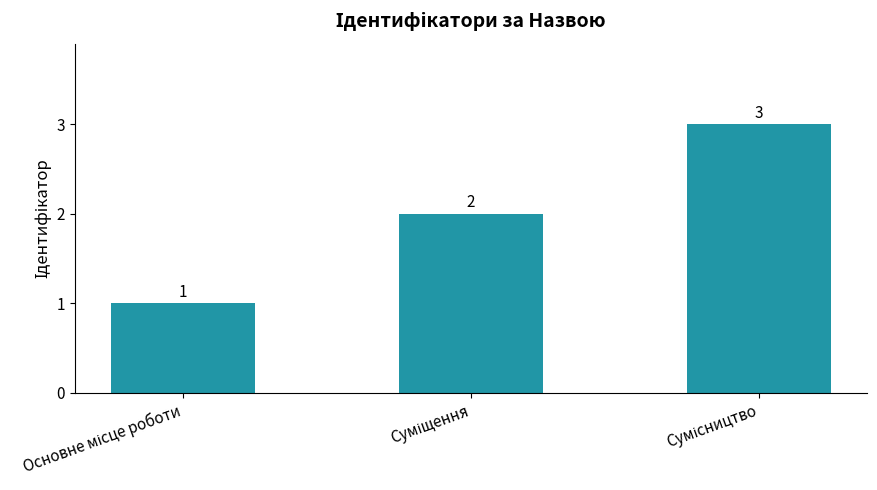

Count the values in the range 1 to 3.

3